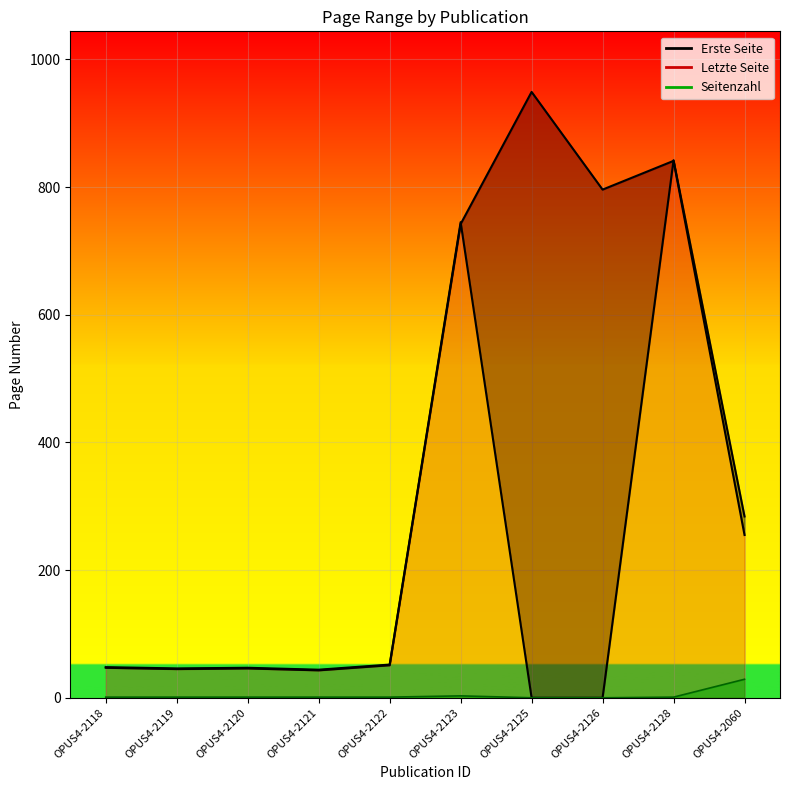

Reading left to right, extract all data points from this chart.

Erste Seite: 47	45	46	43	51	742	949	796	841	255
Letzte Seite: 48	46	47	44	52	745	0	0	842	284
Seitenzahl: 1	1	1	1	1	3	0	0	1	29